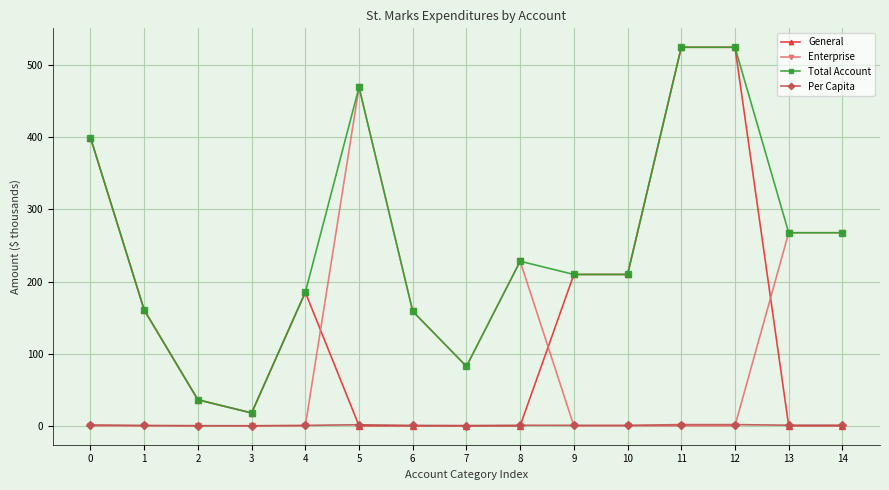

At which category does General reach its first local valley?

3